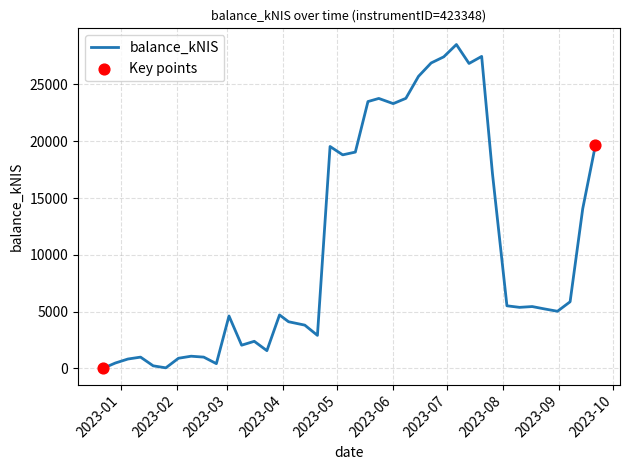

What is the difference between the maximum and minimum values?

28504.1